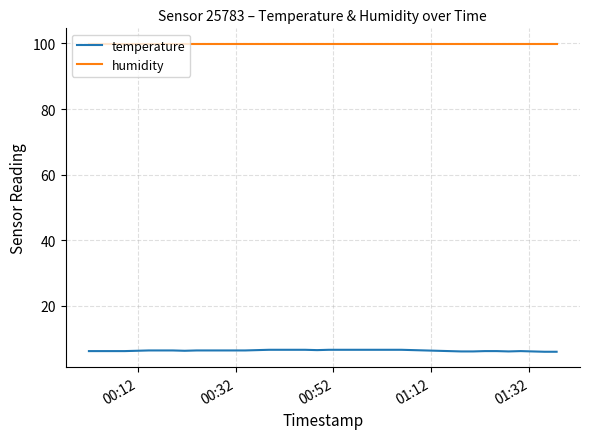

True or false: humidity and temperature intersect in this chart.

False